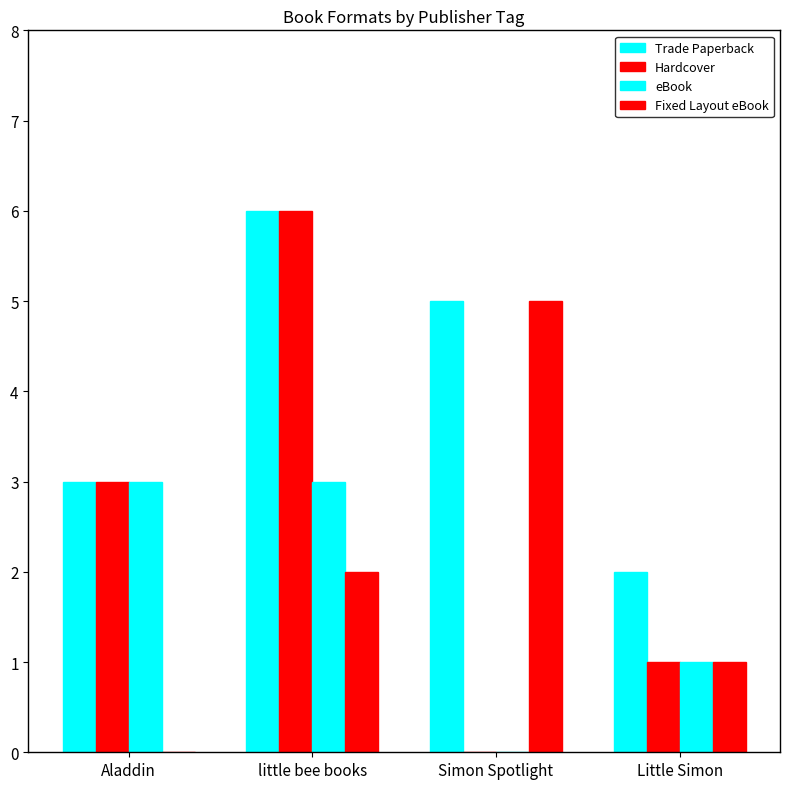

Where is Fixed Layout eBook nearest to the value 2?

little bee books